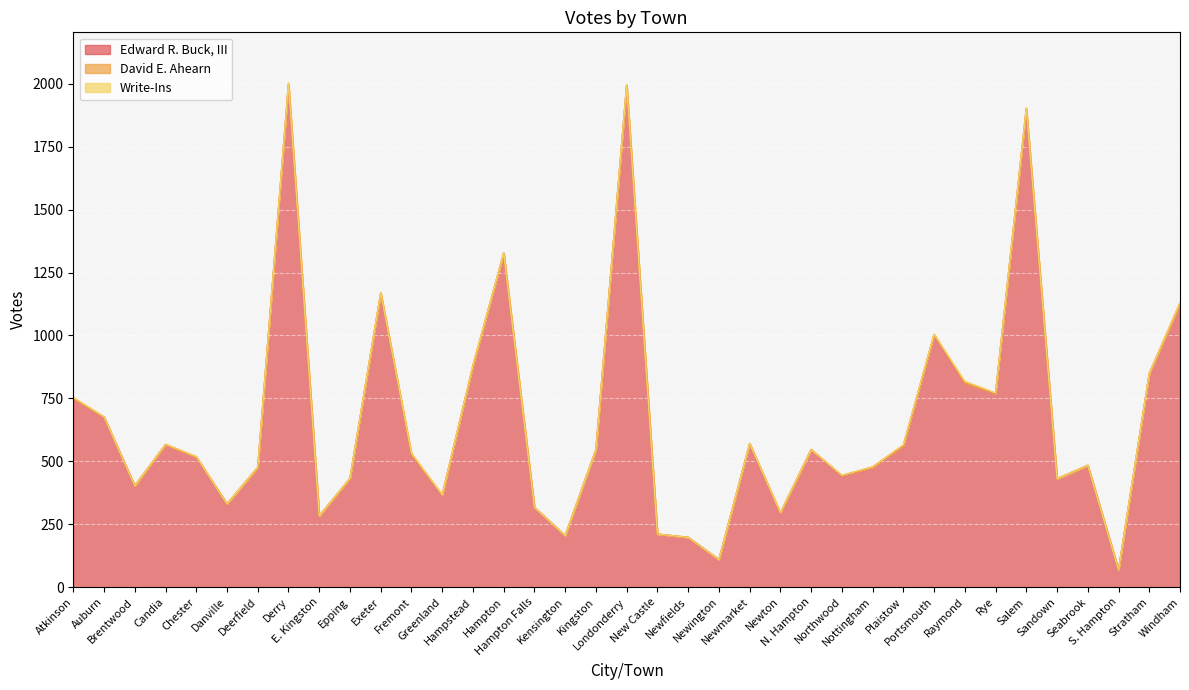

Does the chart display data point markers on the line(s)?

No